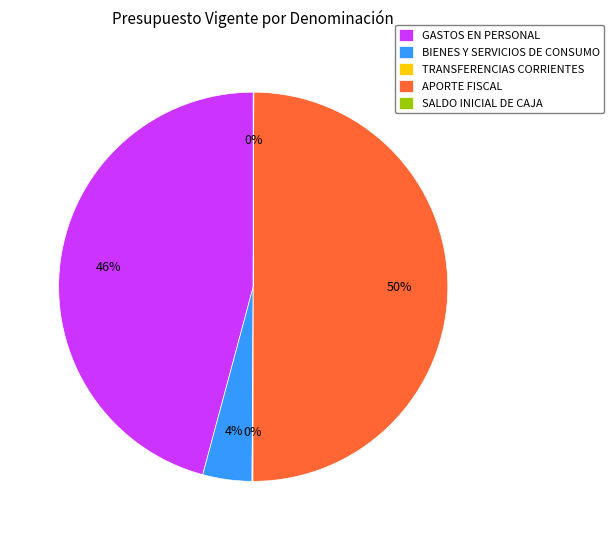

What is the largest slice in the pie chart?

APORTE FISCAL